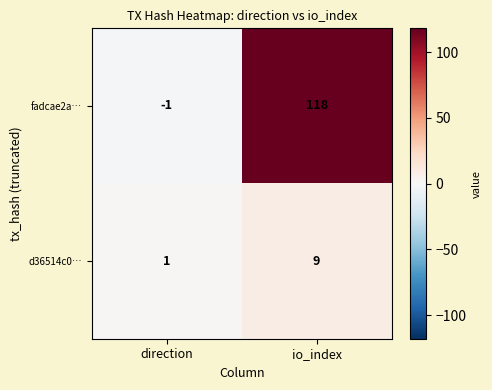

List the series in order of their overall mean, lowest first.

d36514c0…, fadcae2a…